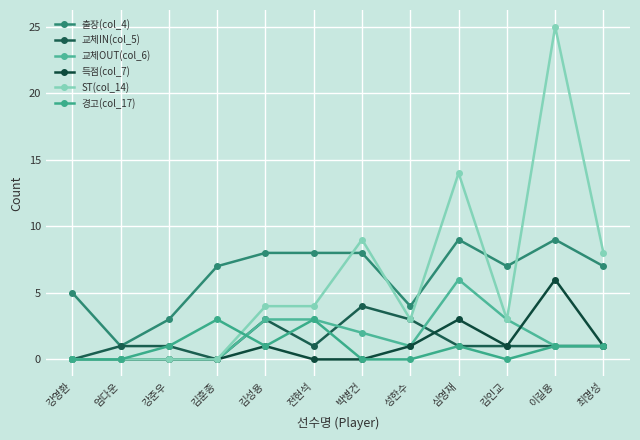

True or false: ST(col_14) and 득점(col_7) cross at least once.

False